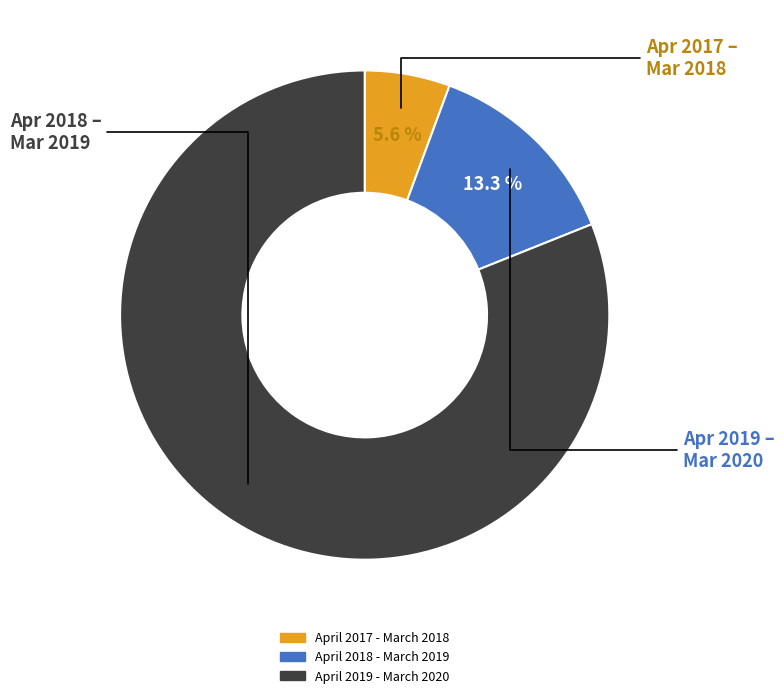

Approximately how many times larger is the value at April 2019 - March 2020 compared to April 2018 - March 2019?

6.1